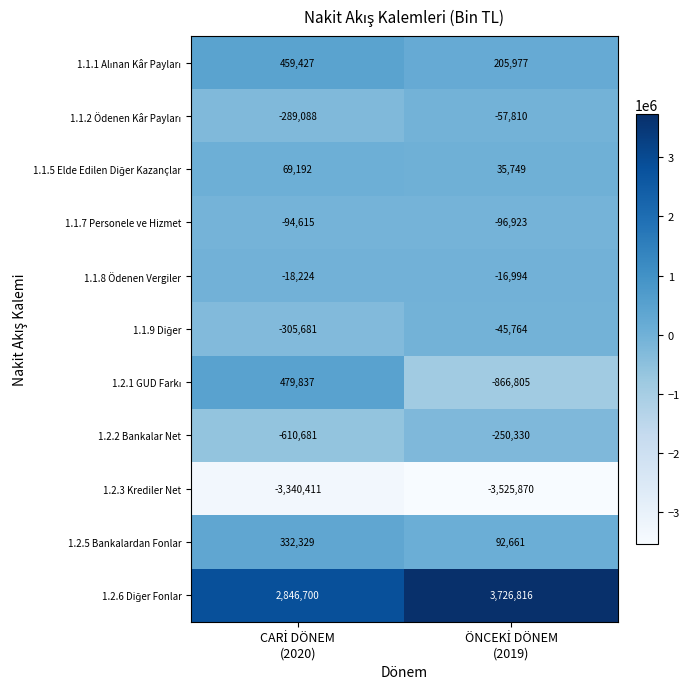

What is the sum of all 1.1.8 Ödenen Vergiler values?

-35218